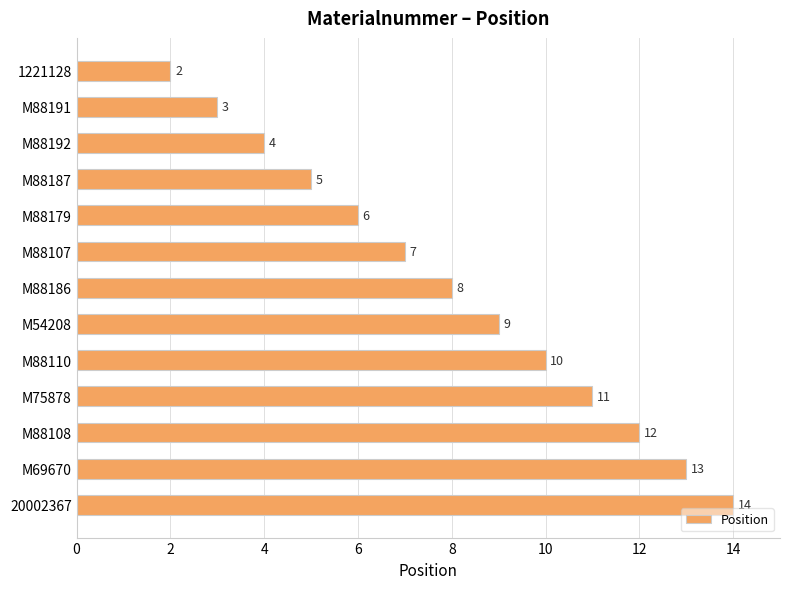

Where is the data nearest to the value 8?

M88186